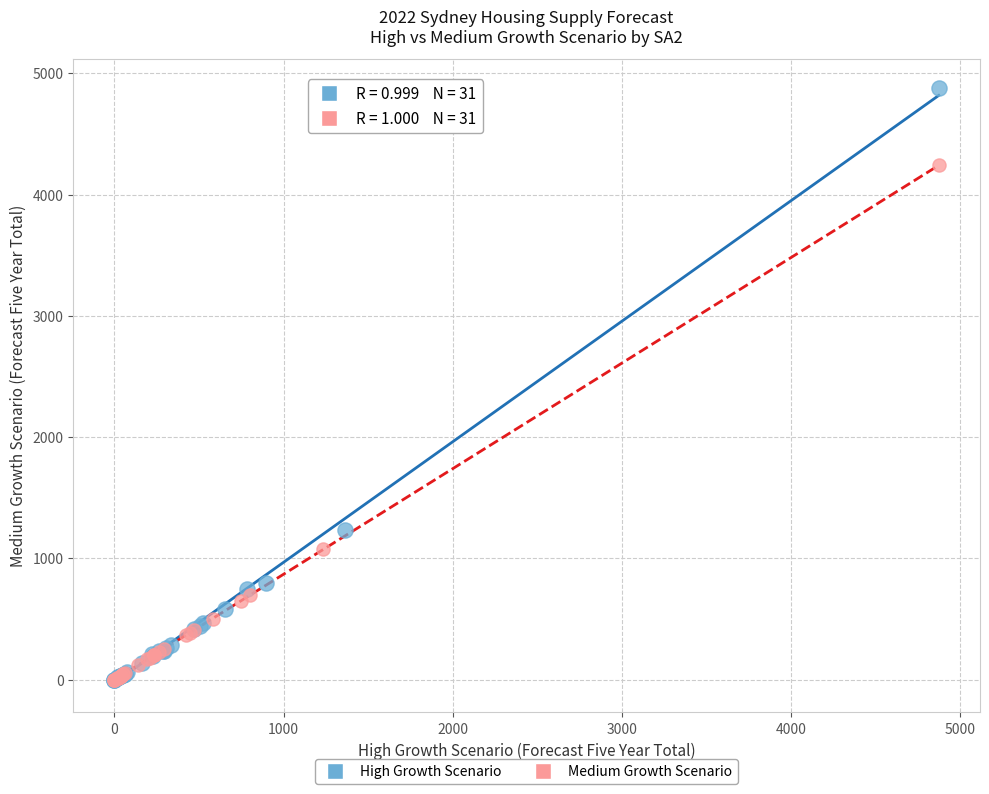

Which series reaches the maximum Y coordinate?

High Growth Scenario